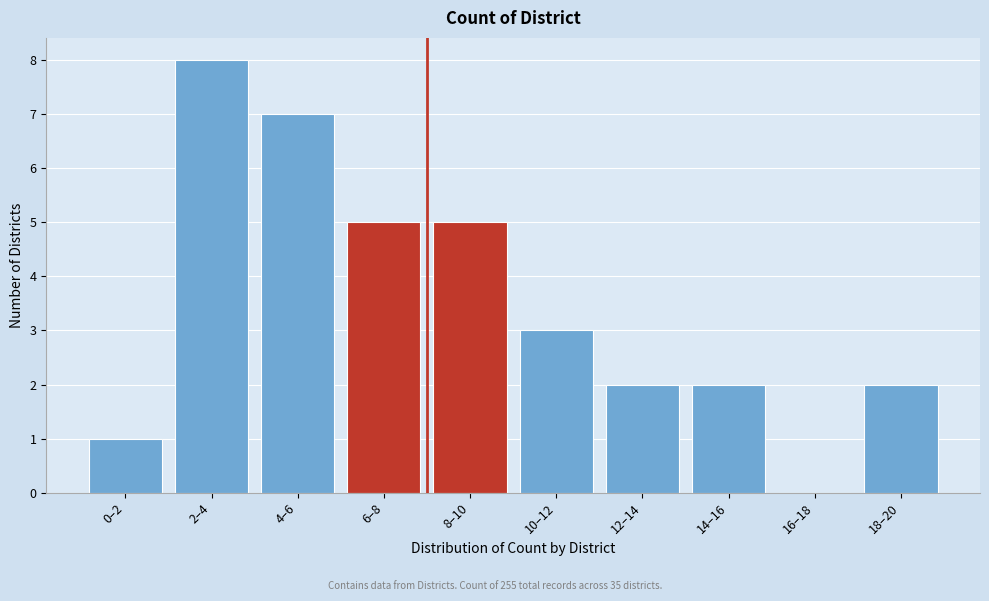

Reading left to right, what are all the values shown in this chart?

0–2=1	2–4=8	4–6=7	6–8=5	8–10=5	10–12=3	12–14=2	14–16=2	16–18=0	18–20=2